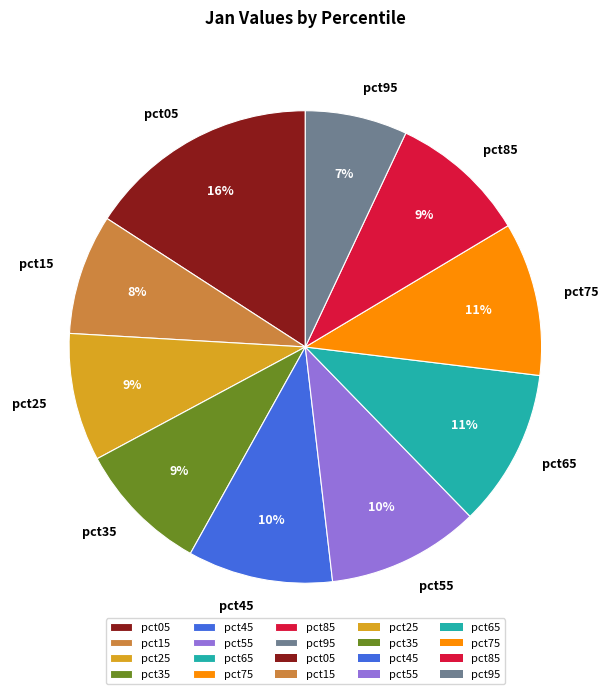

To the nearest percent, what is the average slice percentage?

10%